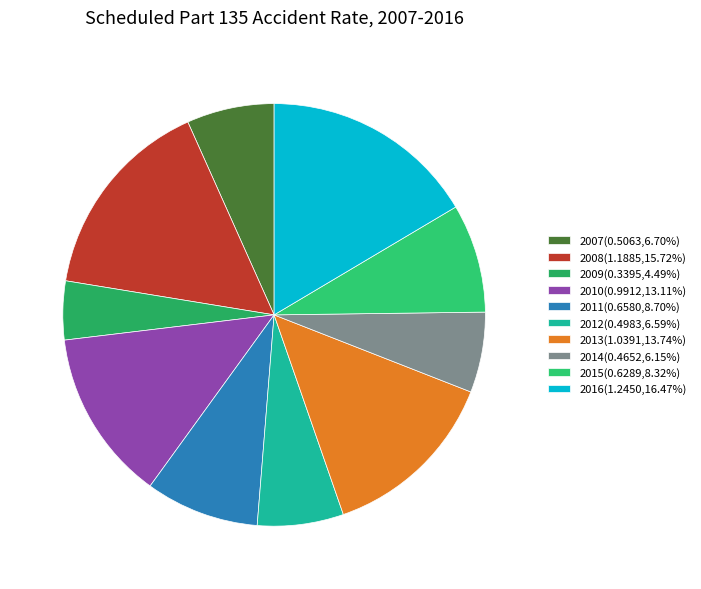

Does 2015 represent more than half of the total?

No